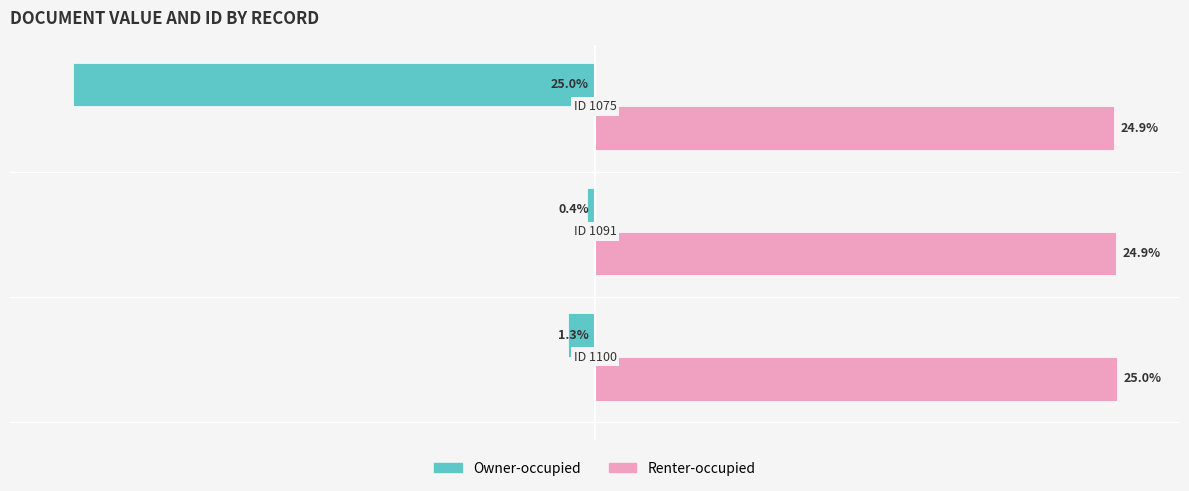

Which series has the largest range (max minus min)?

Owner-occupied